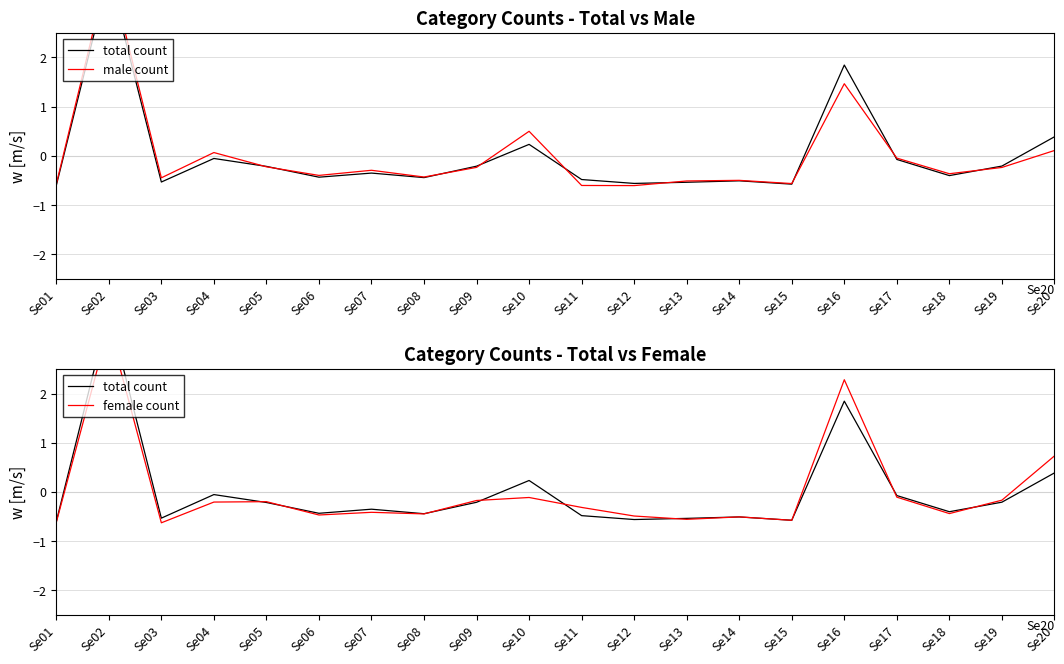

Rank the series at Se15 from lowest to highest value.

female count, total count, male count